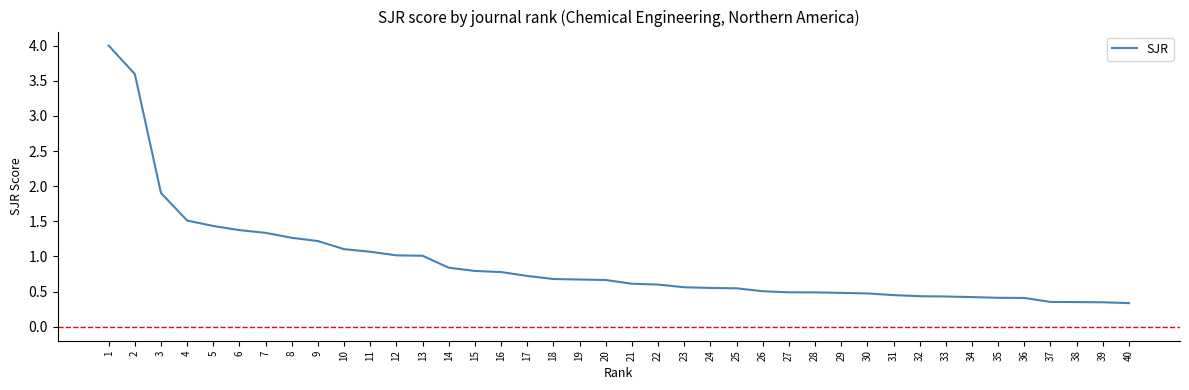

What is the average value?

0.9